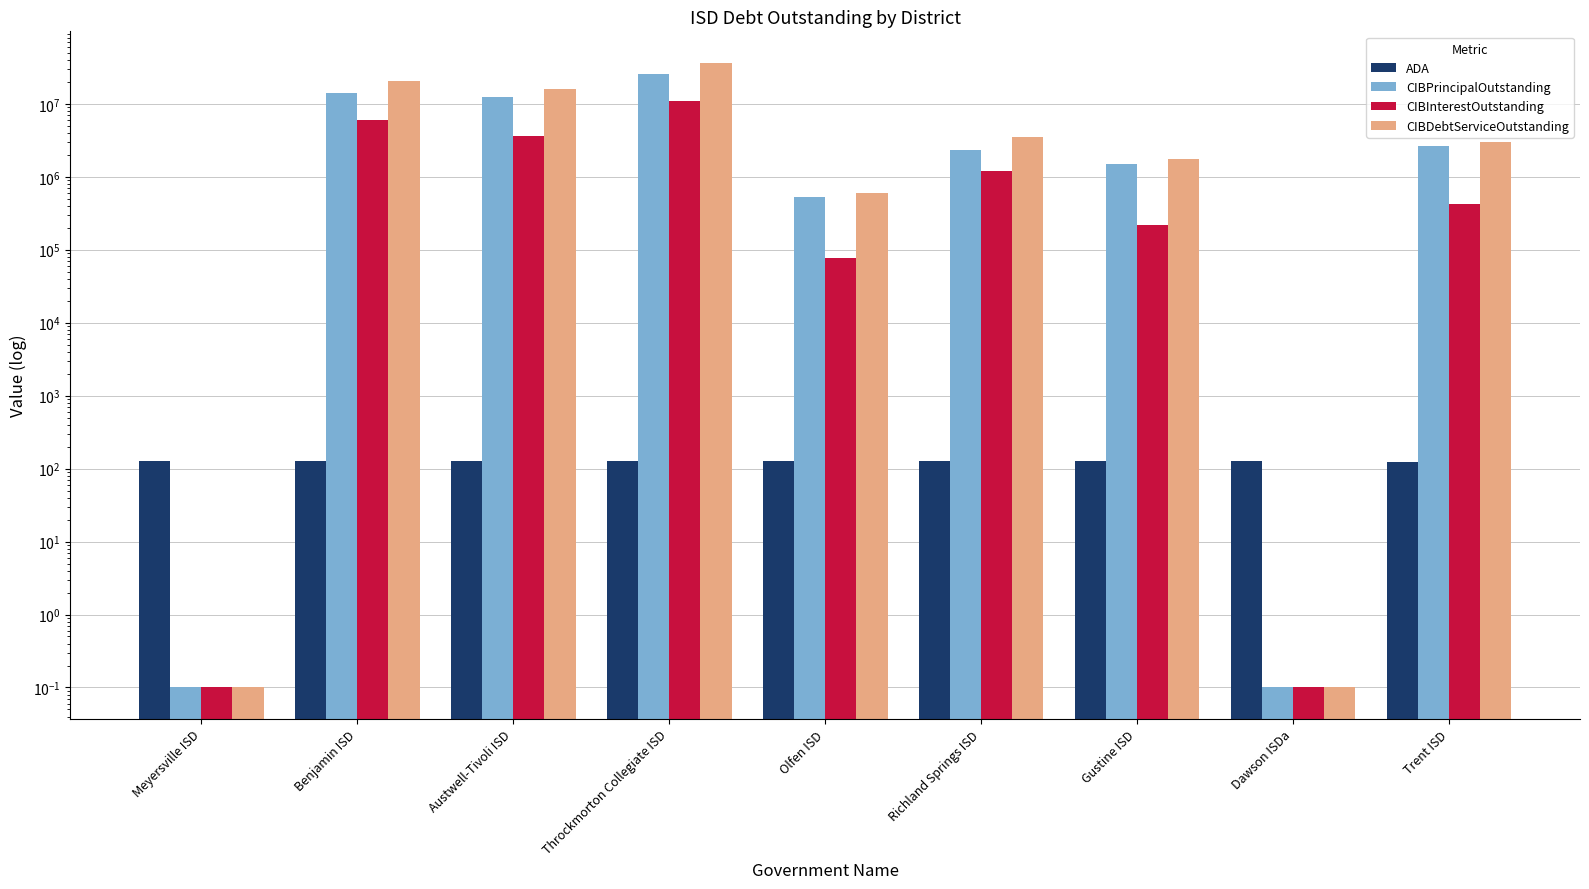

What is the lowest value of the CIBInterestOutstanding series?

0.1